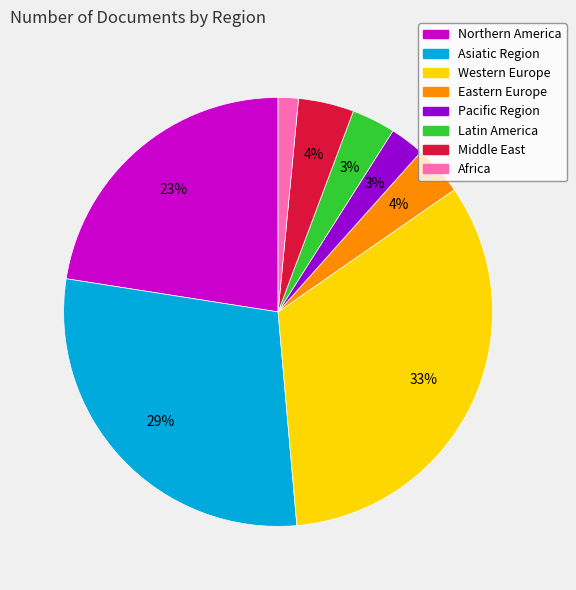

To the nearest percent, what portion does Pacific Region represent?

3%